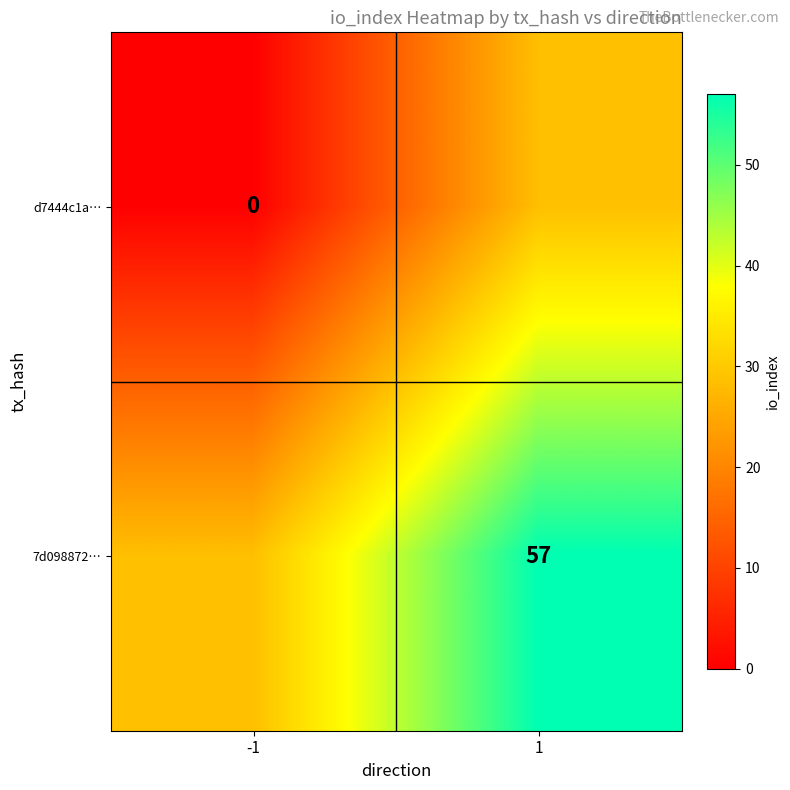

True or false: 7d098872… has a value of 8.0 at -1.

False